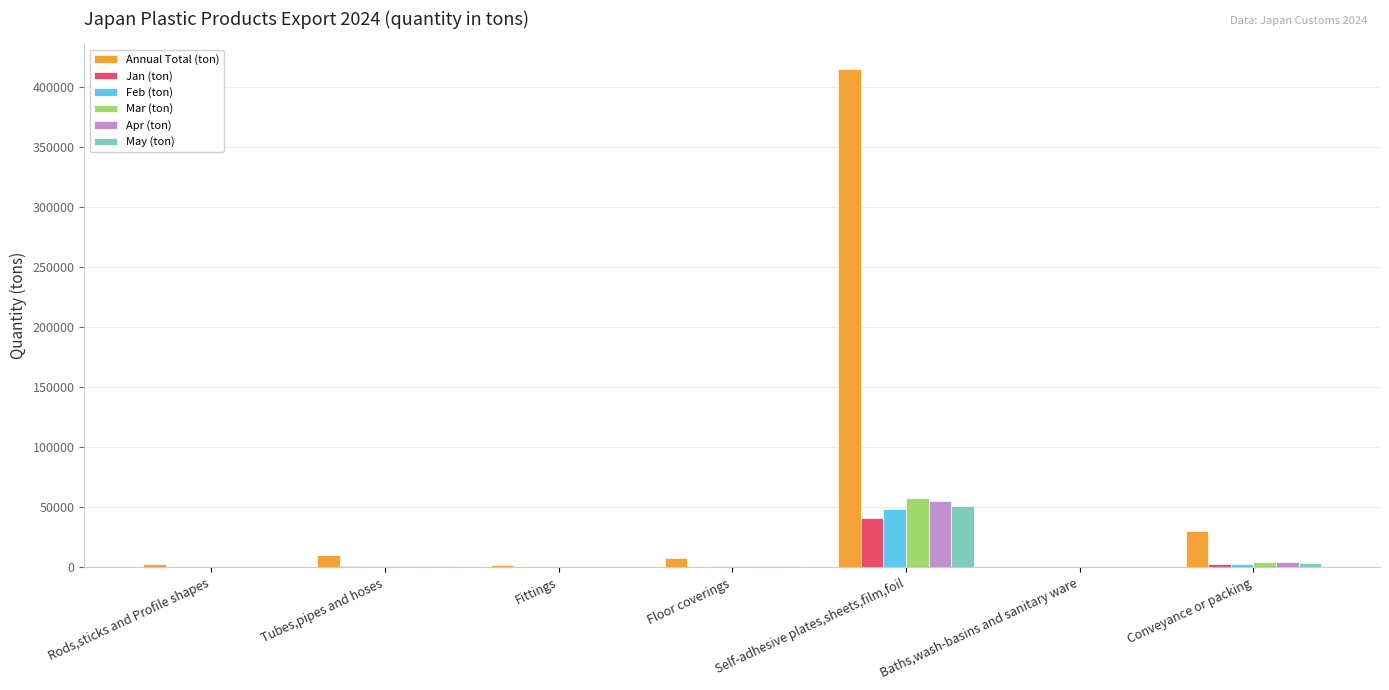

Which series has the largest total across all categories?

Annual Total (ton)